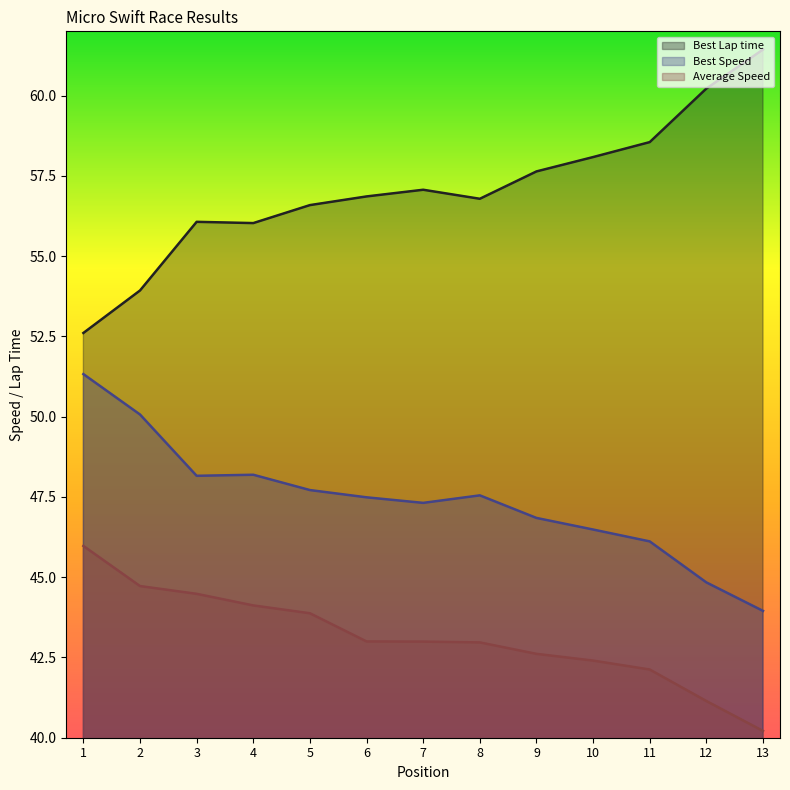

How many lines are shown in the chart?

3